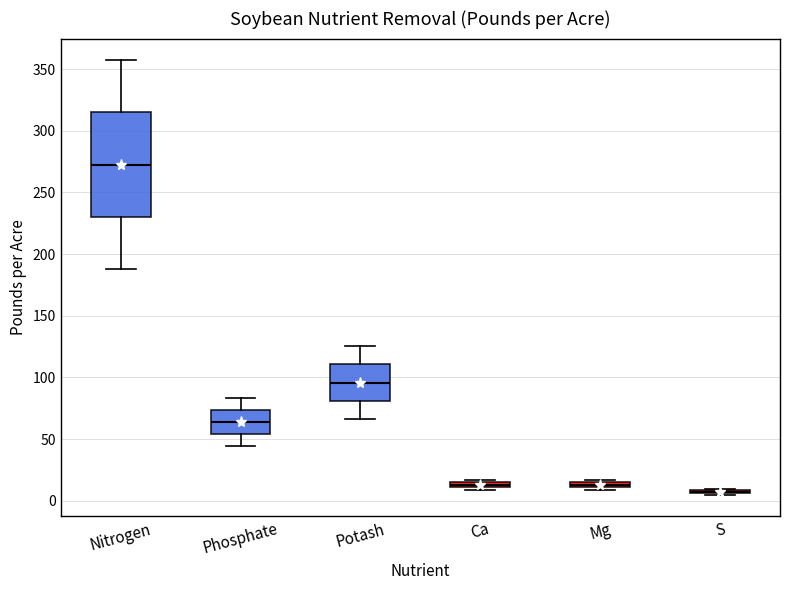

Where does the median line of the box for Potash sit on the y-axis? The values are not printed on the chart, so give them approximately, as read against the axis.

95